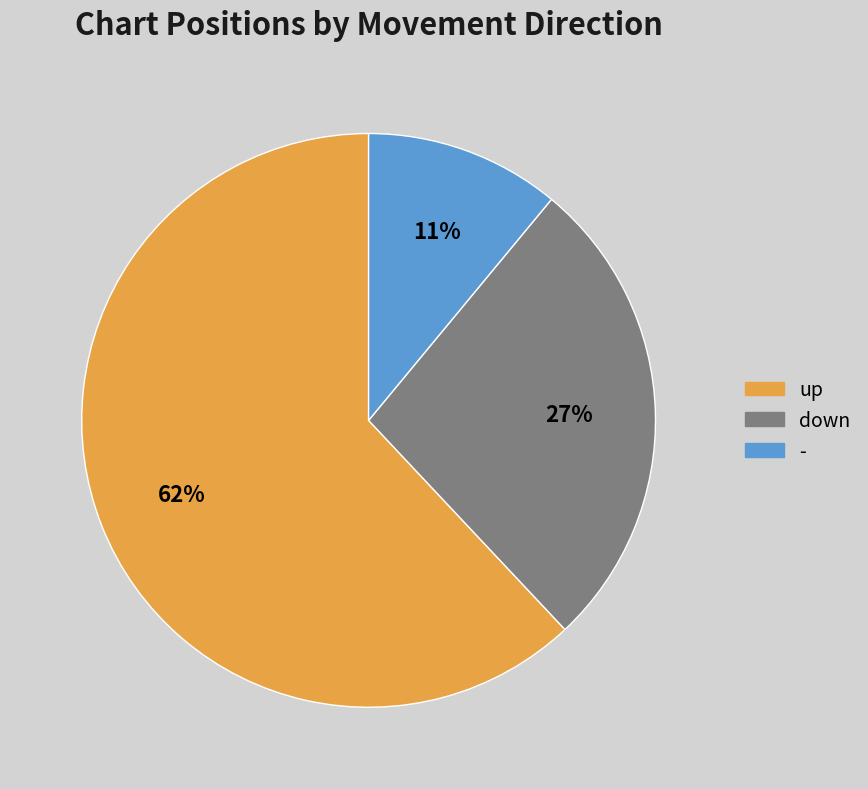

The down slice represents 20% of the pie. True or false?

False